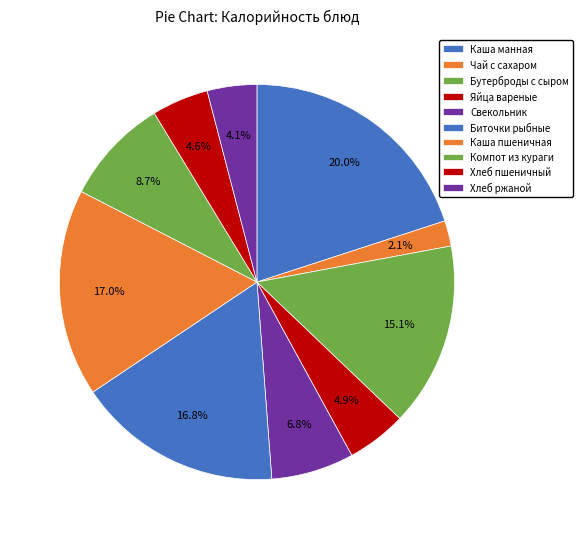

How many segments does this pie chart have?

10